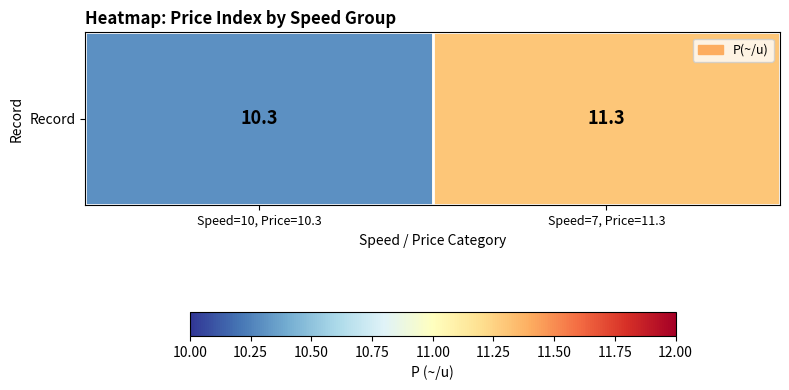

What is the average value?

10.8